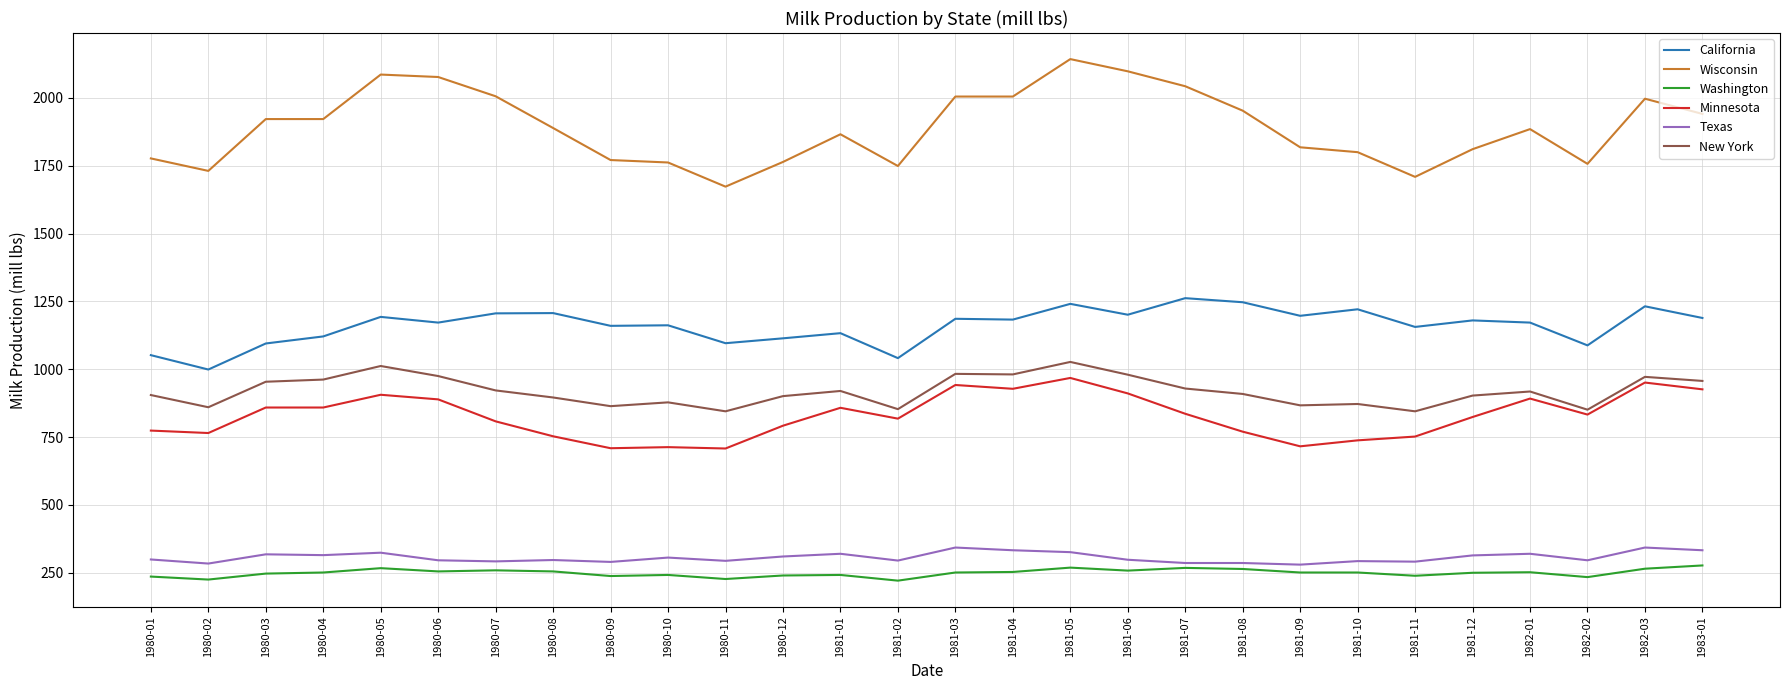

Which series has the largest total across all categories?

Wisconsin